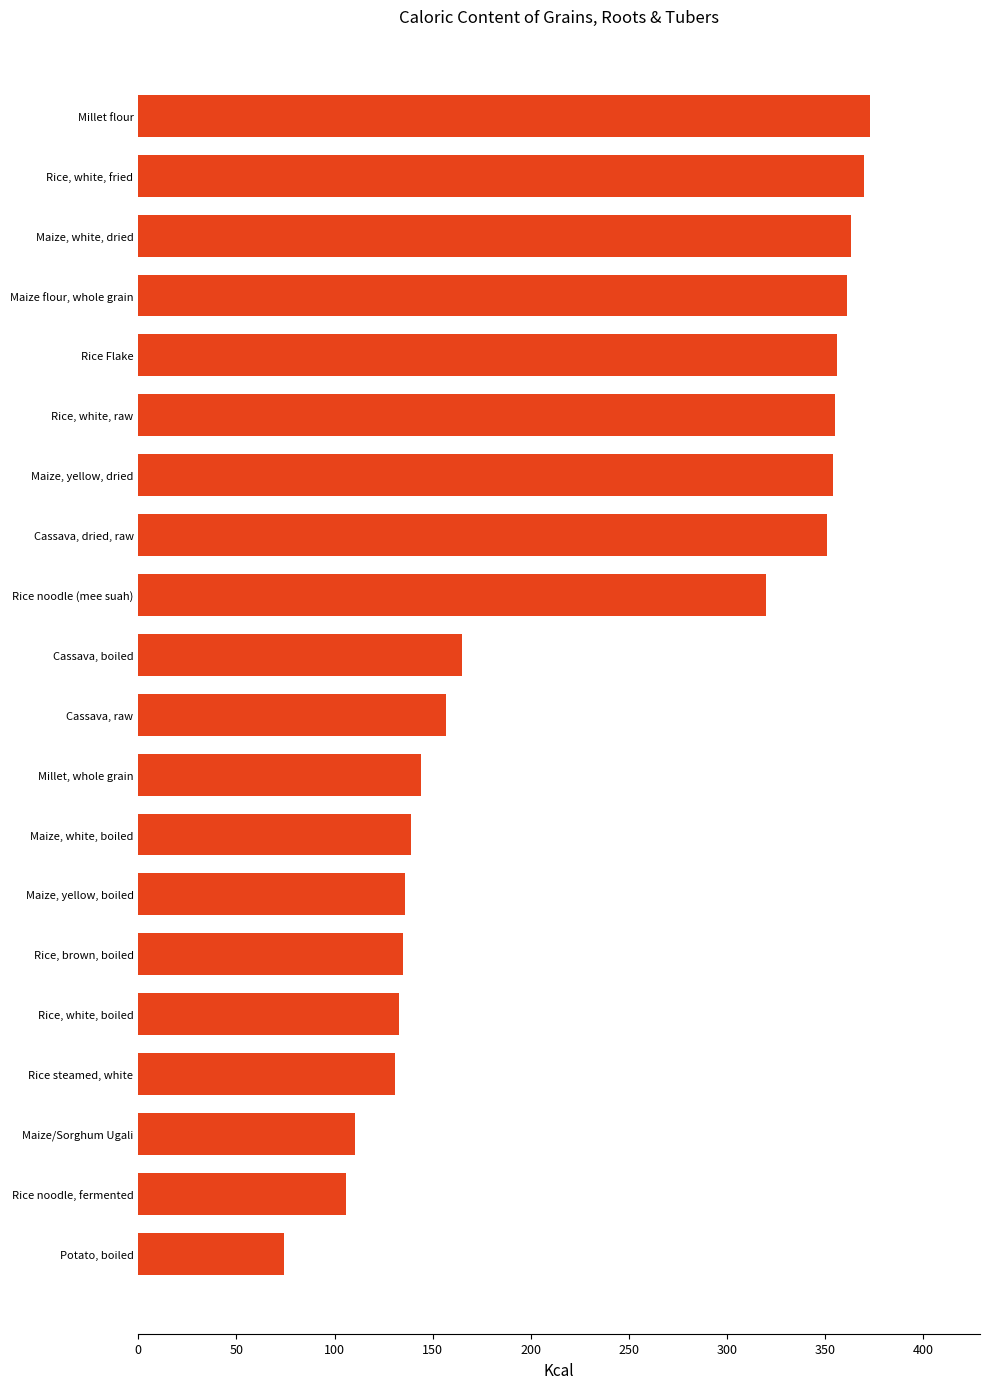

What position from the bottom is Maize, white, dried?

18